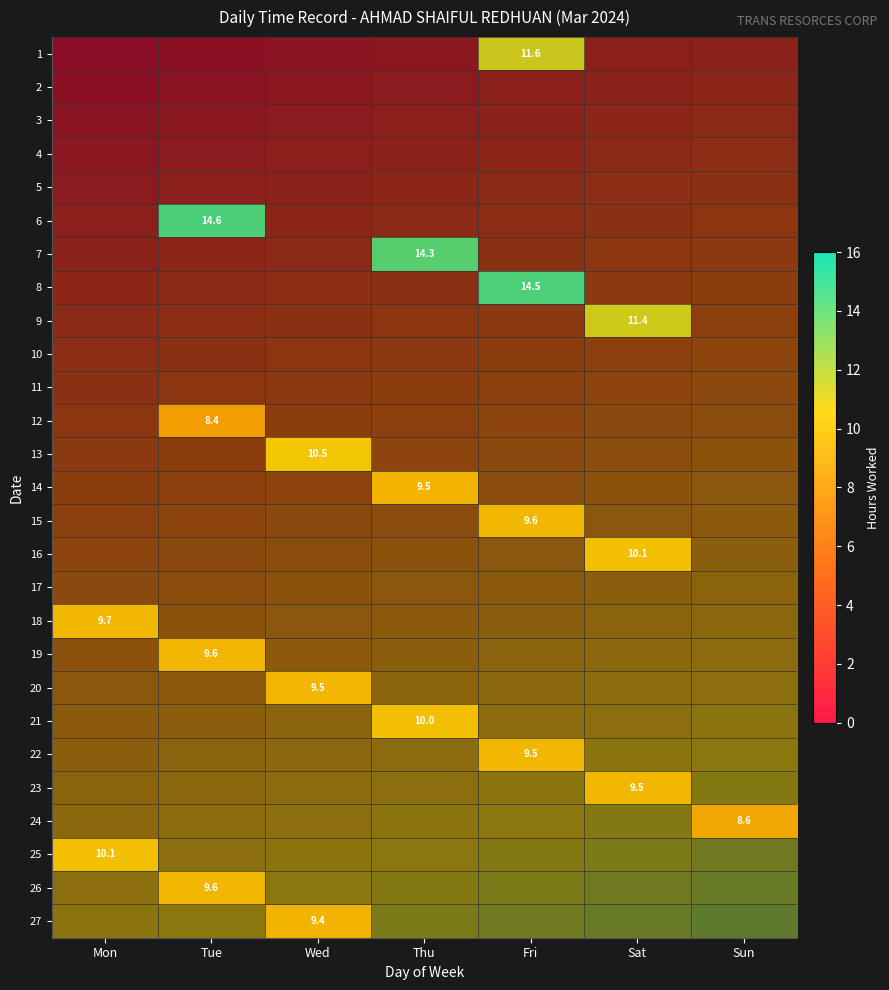

Which category has the lowest value across all series?

Tue